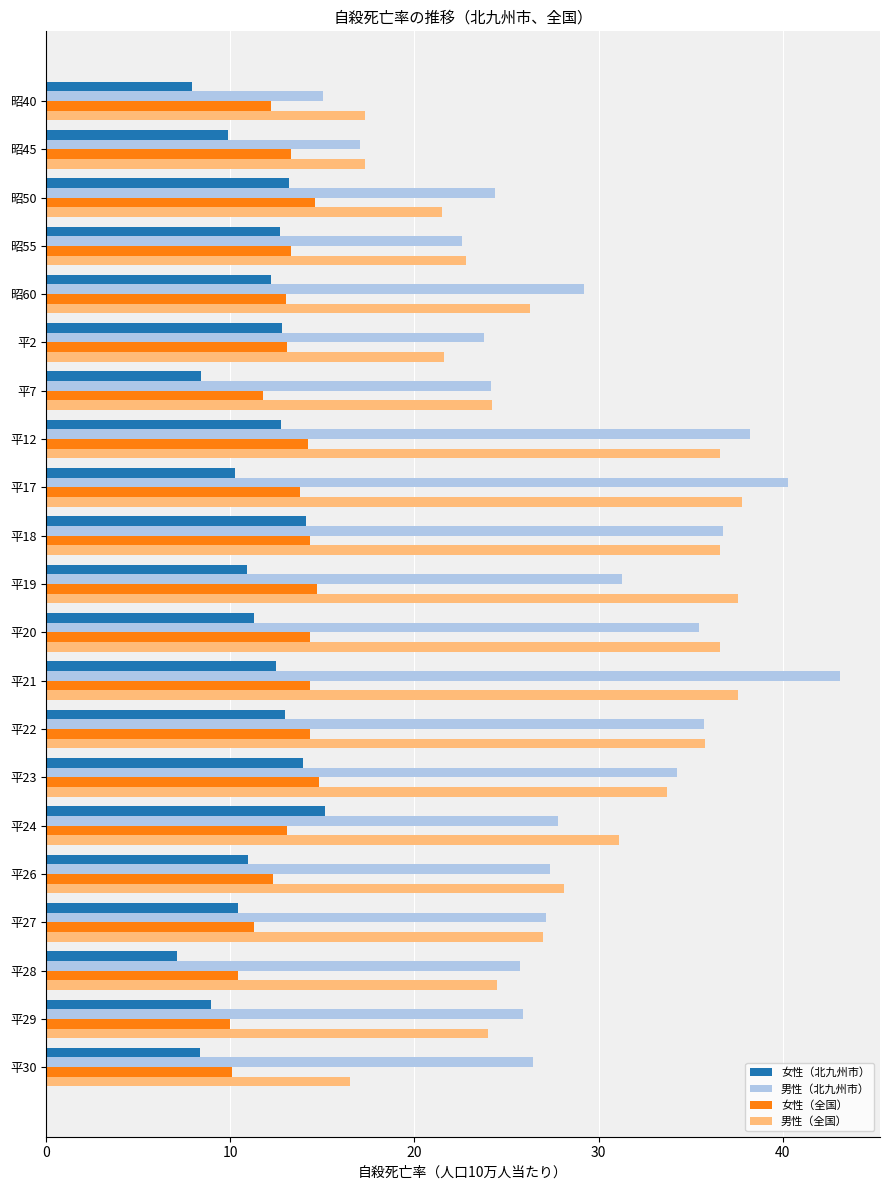

Which series has the largest range (max minus min)?

男性（北九州市）